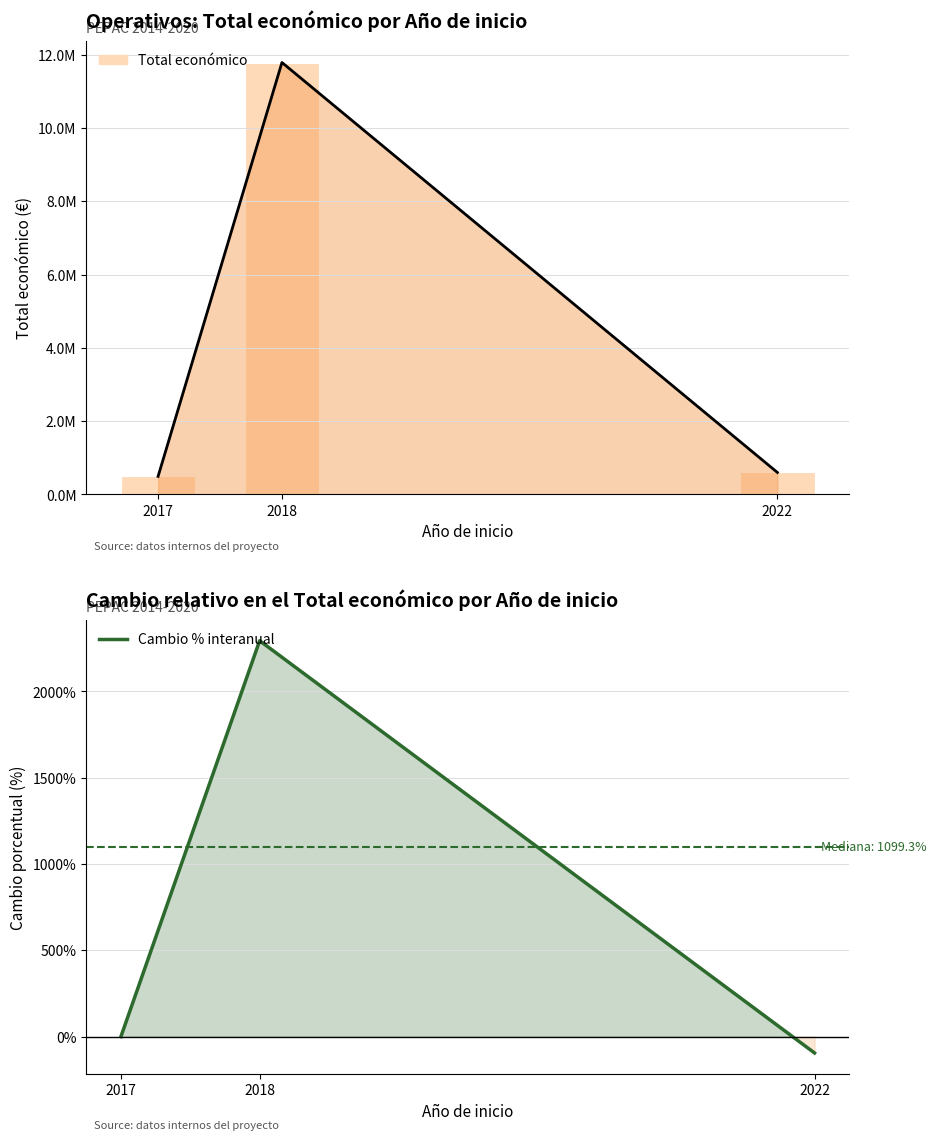

What is the total value across all series at 2018?

11786716.5